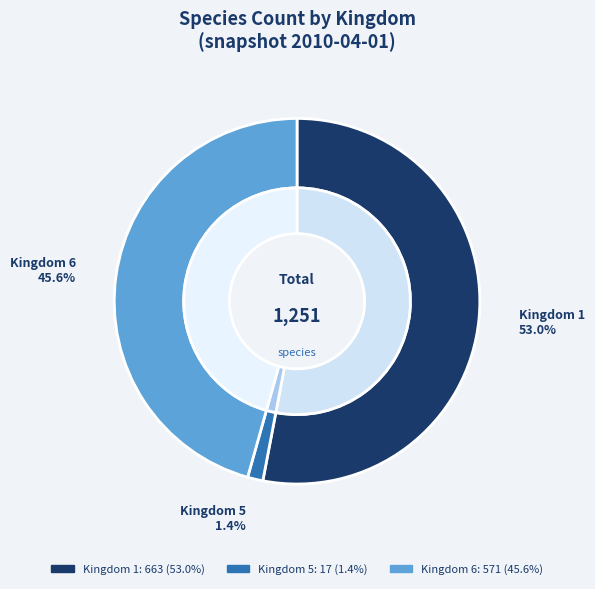

What is the total percentage of 6 and 1?

98.6%